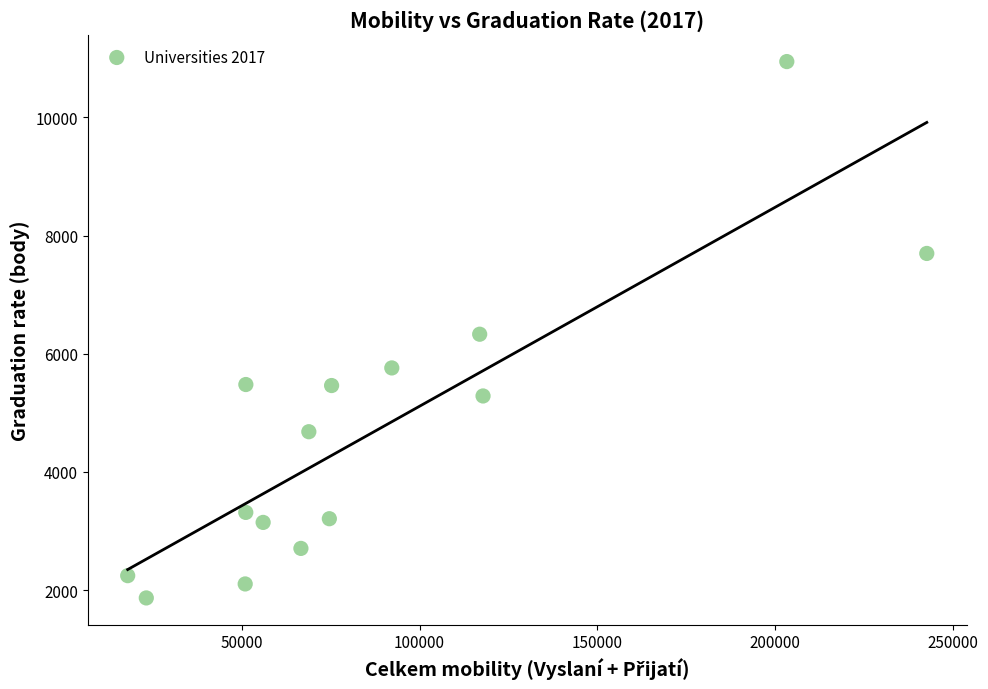

What is the range of X values (max minus min)?

224734.0